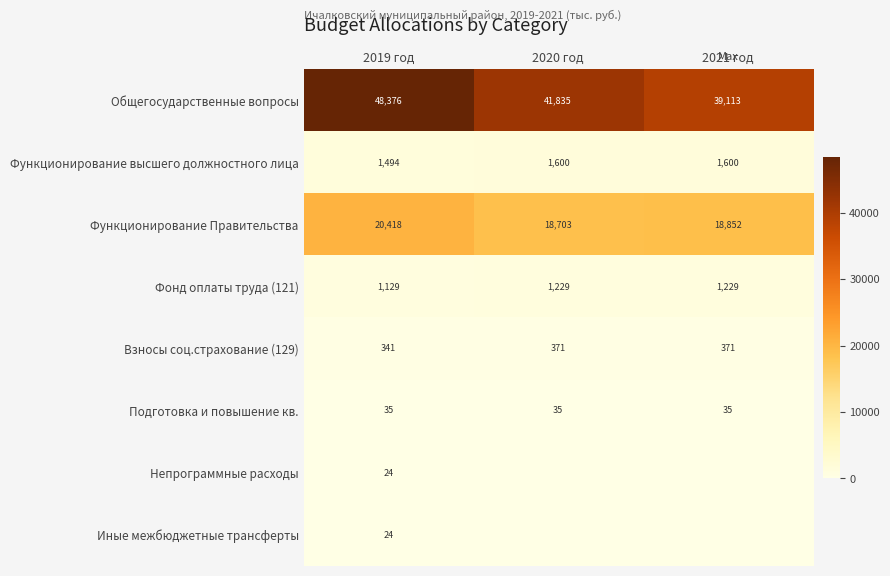

What is the difference between the highest and lowest values at 2019 год?

48352